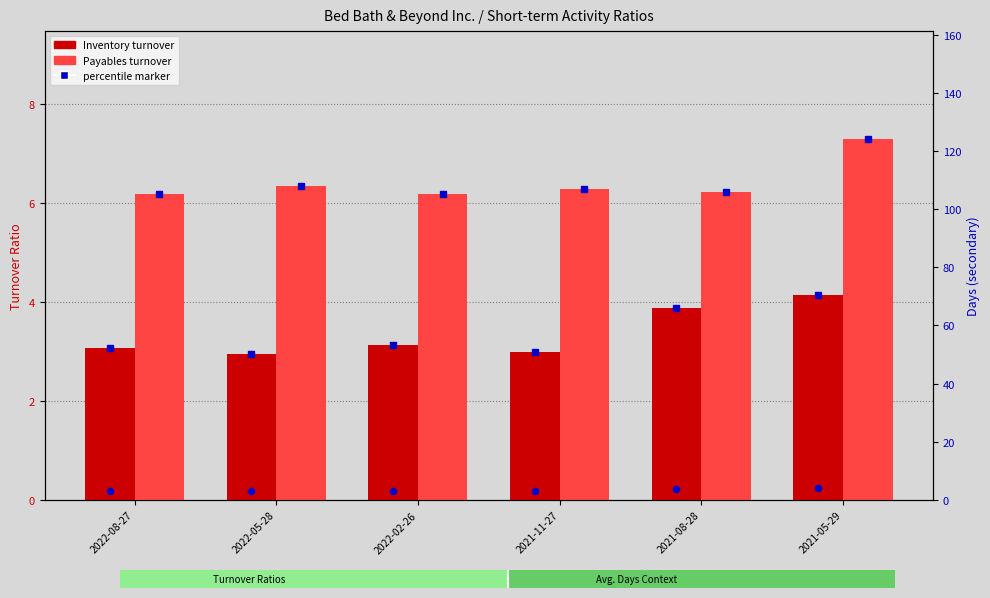

What is the total value across all series at 2021-11-27?

12.2